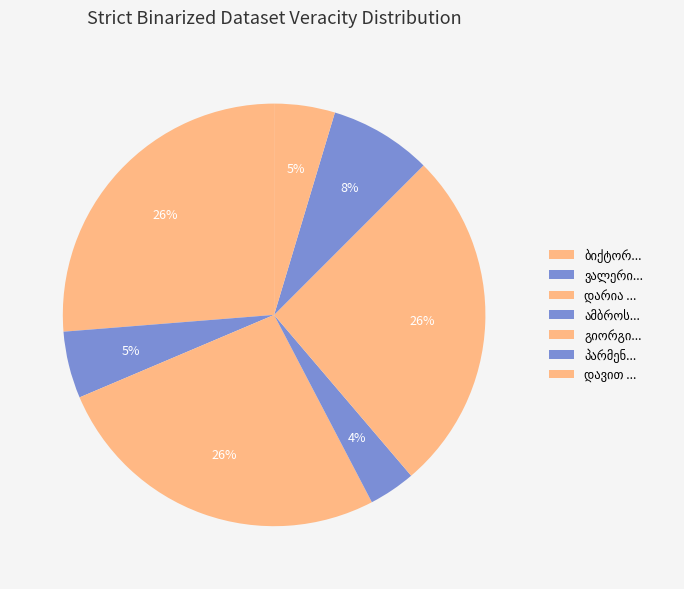

Is the sum of ვალერიან სიკოს ძე ჯაფარიძე and დარია ხოსროს ასული ჯანუაშვილი greater than half?

No